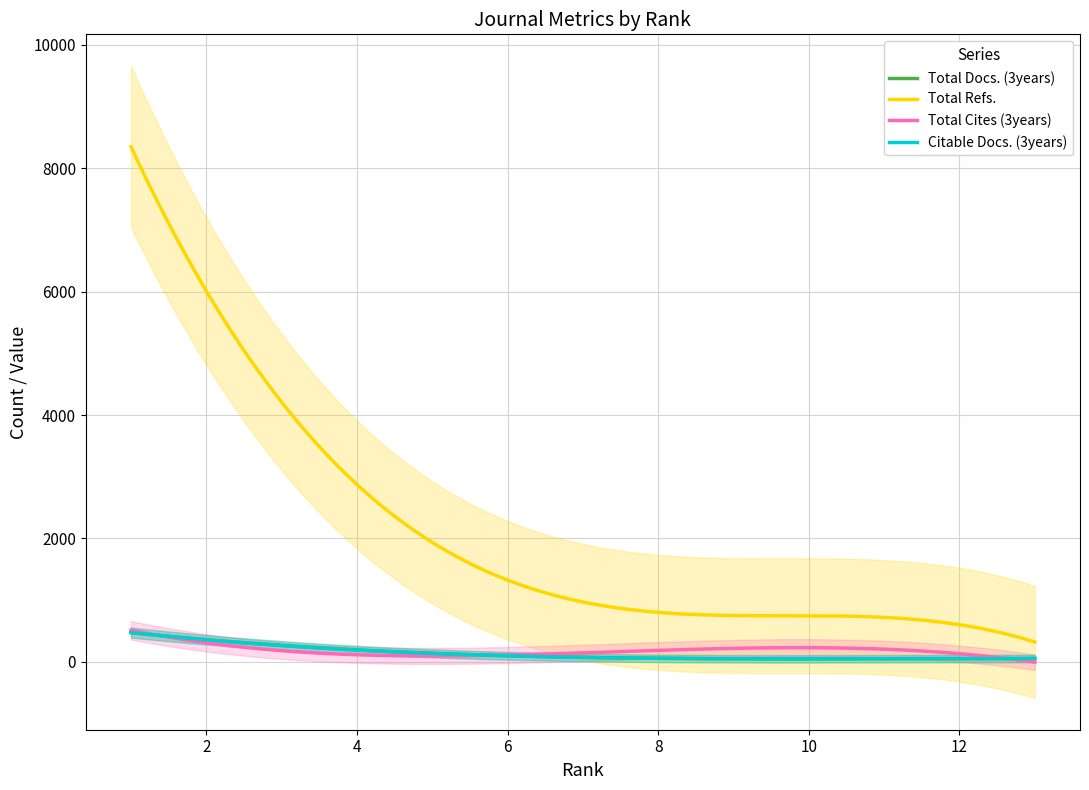

True or false: Citable Docs. (3years) has more than 0 interior local peaks.

True